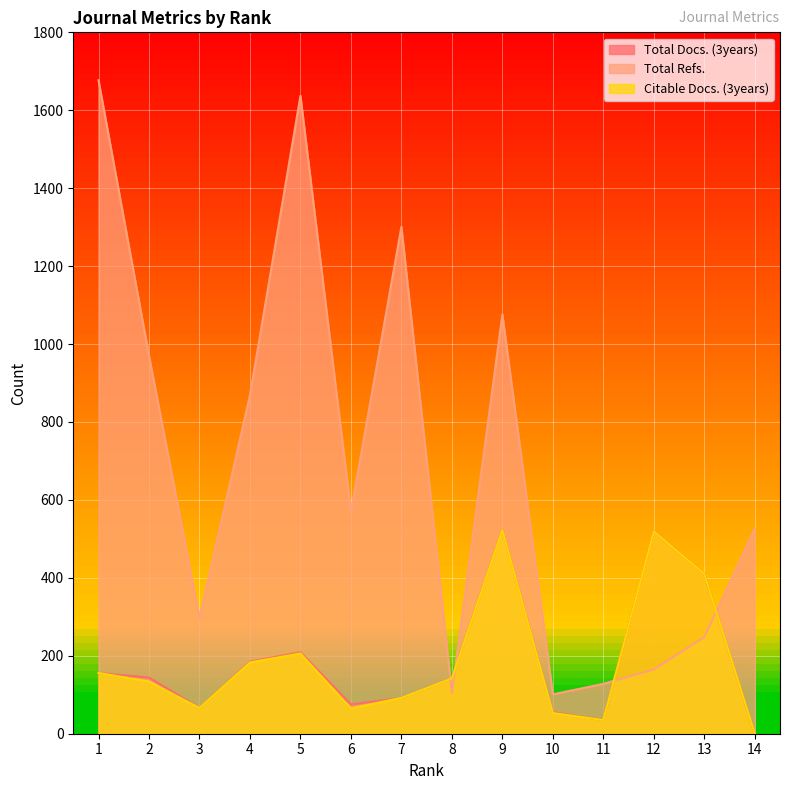

Reading right to left, transcribe all the data shown in this chart.

Total Docs. (3years): 14=0	13=410	12=519	11=35	10=55	9=524	8=142	7=92	6=75	5=209	4=185	3=66	2=144	1=156
Total Refs.: 14=526	13=248	12=165	11=128	10=101	9=1076	8=105	7=1301	6=570	5=1637	4=869	3=297	2=970	1=1677
Citable Docs. (3years): 14=0	13=410	12=519	11=35	10=53	9=523	8=142	7=92	6=65	5=206	4=183	3=66	2=134	1=156